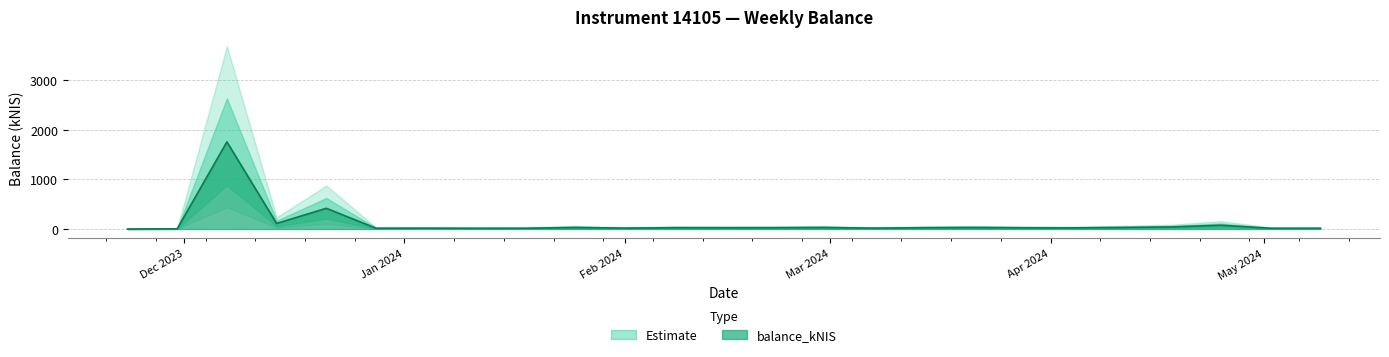

What is the greatest value displayed?

1754.2